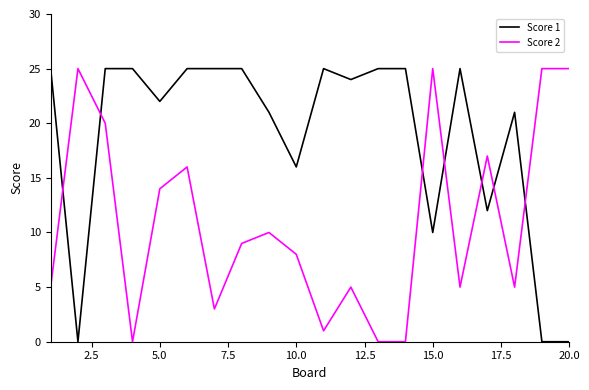

True or false: Score 2 and Score 1 intersect in this chart.

True